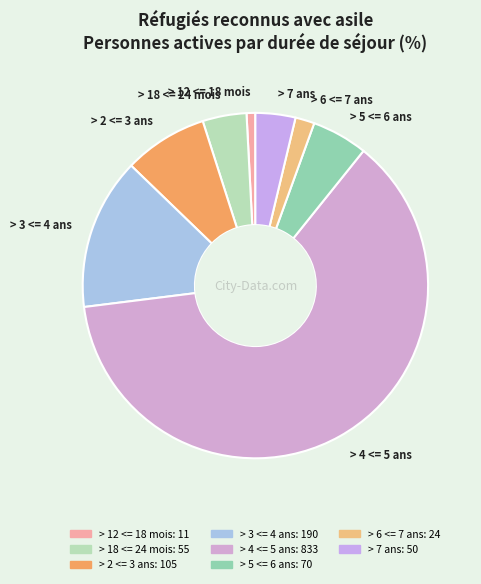

Between > 7 ans and > 2 <= 3 ans, which is larger?

> 2 <= 3 ans